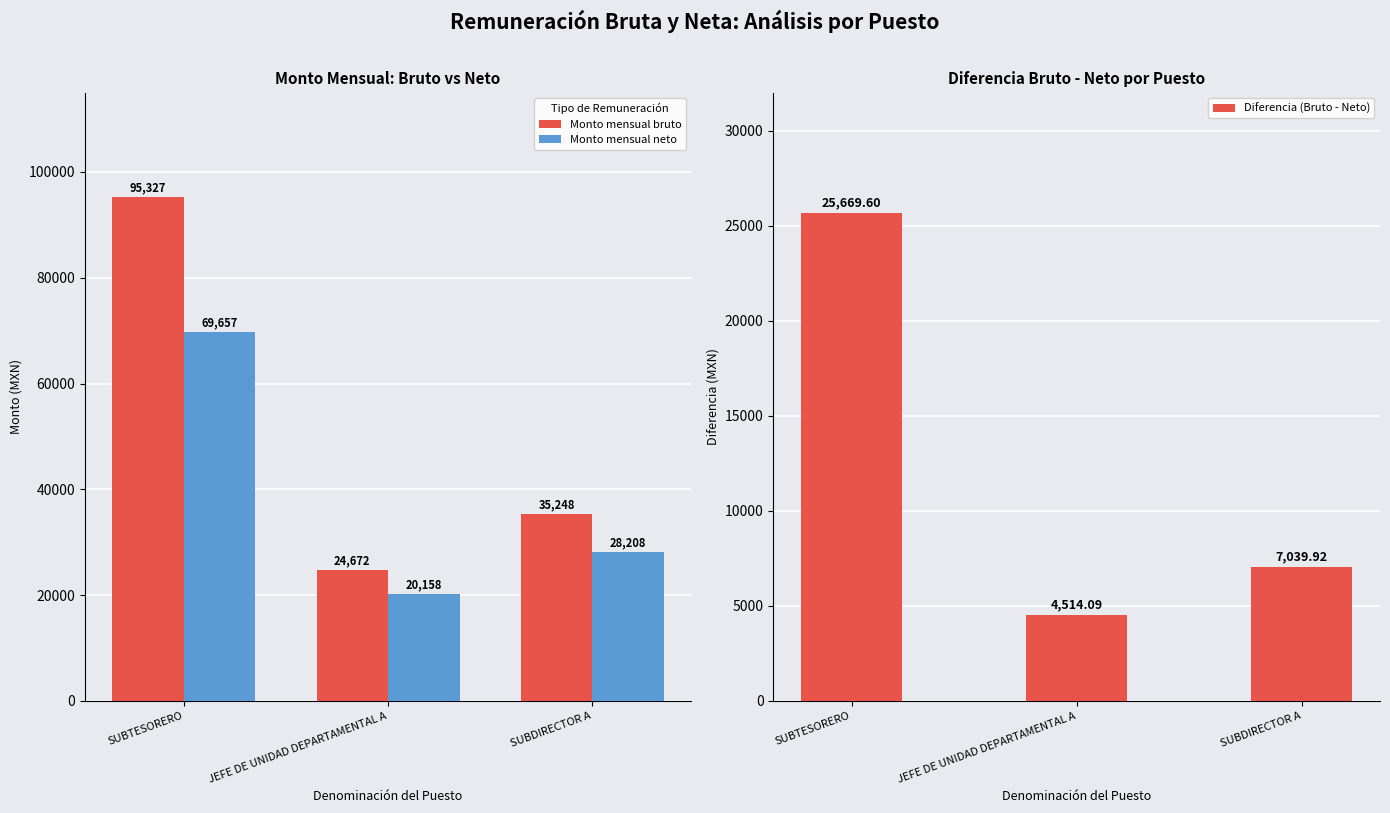

At which label is Diferencia (Bruto - Neto) closest to 15091?

SUBDIRECTOR A